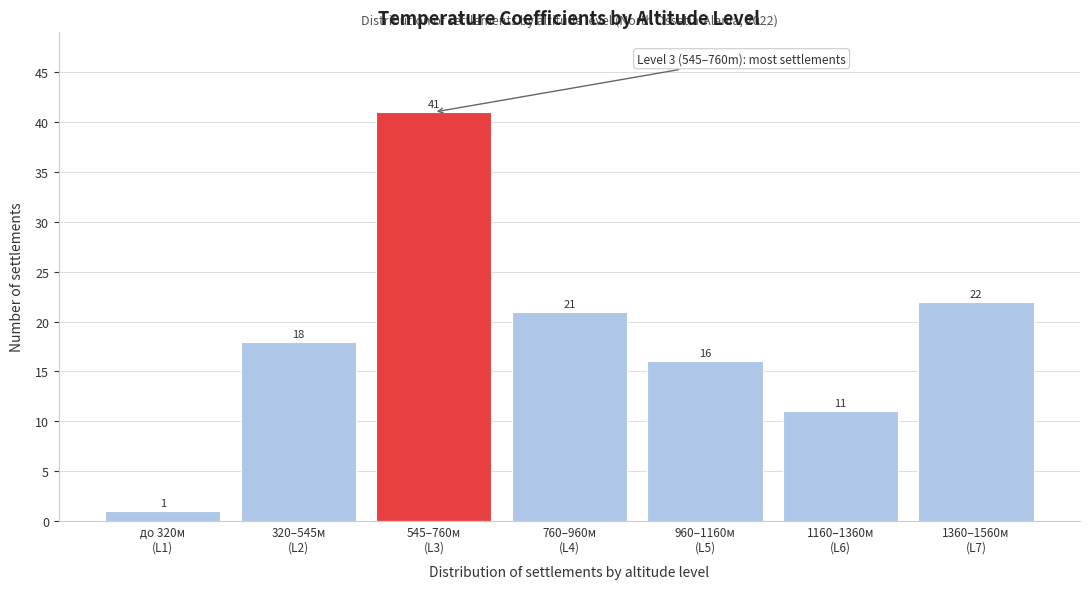

Reading right to left, extract all data points from this chart.

22	11	16	21	41	18	1